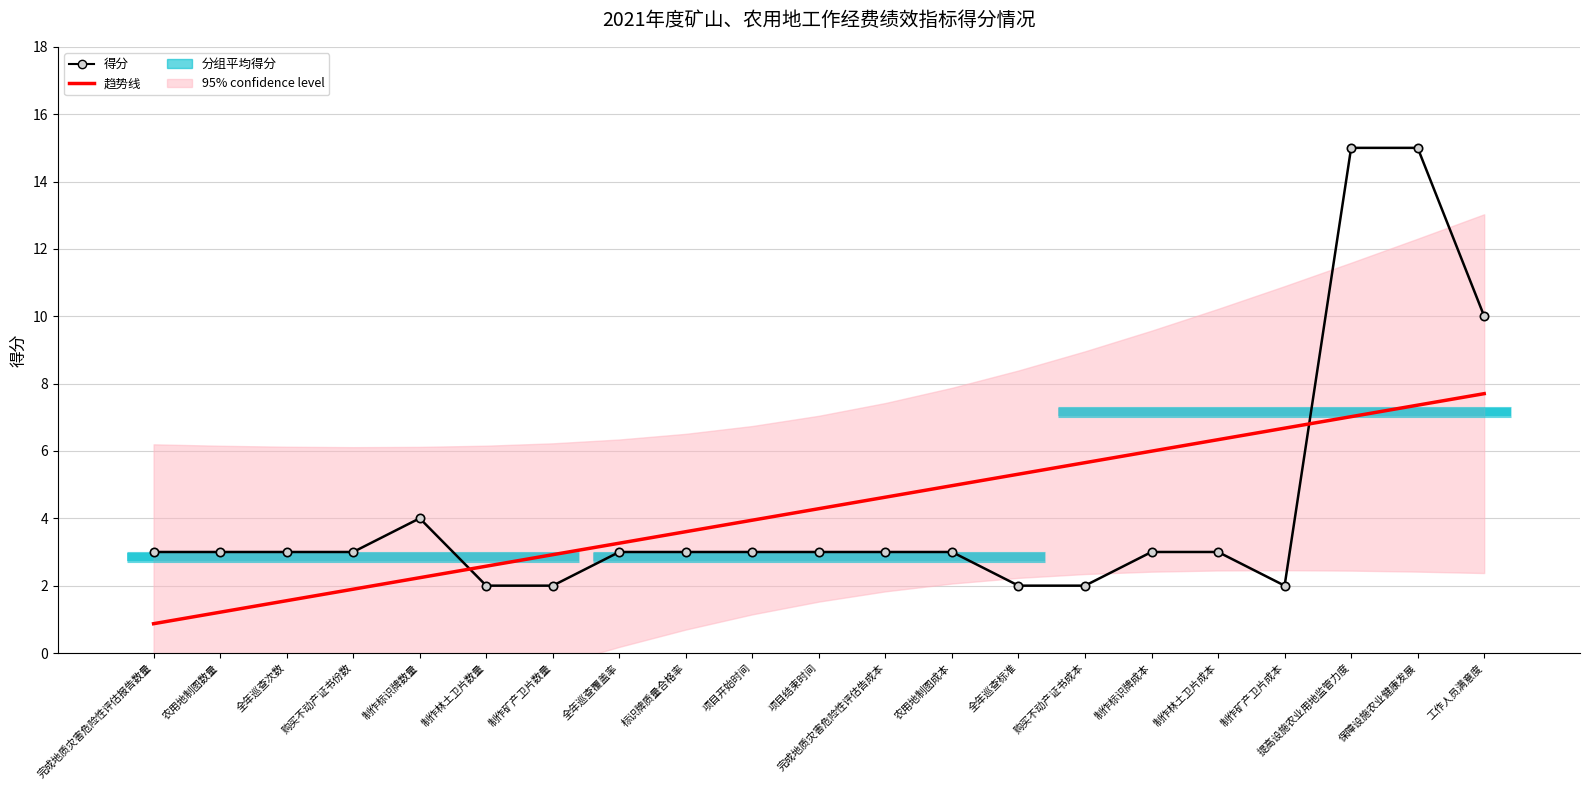

Rank the series at 工作人员满意度 from highest to lowest value.

得分, 趋势线